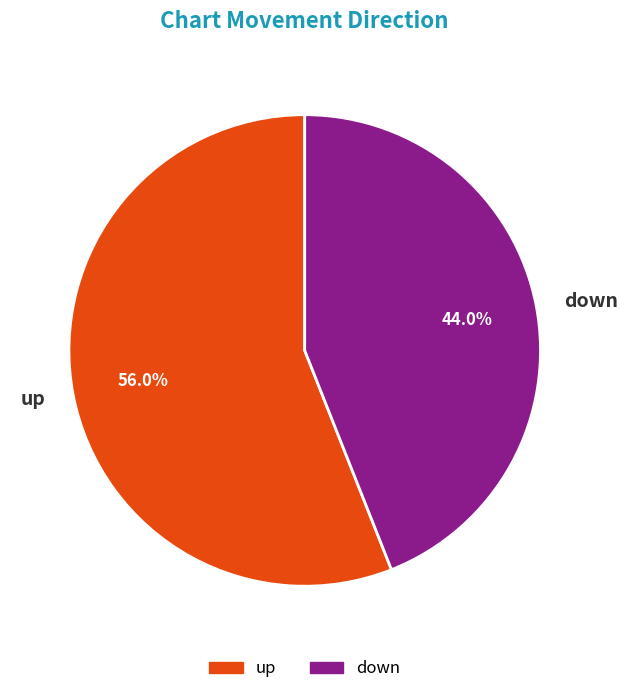

What is the total percentage of up and down?

100.0%